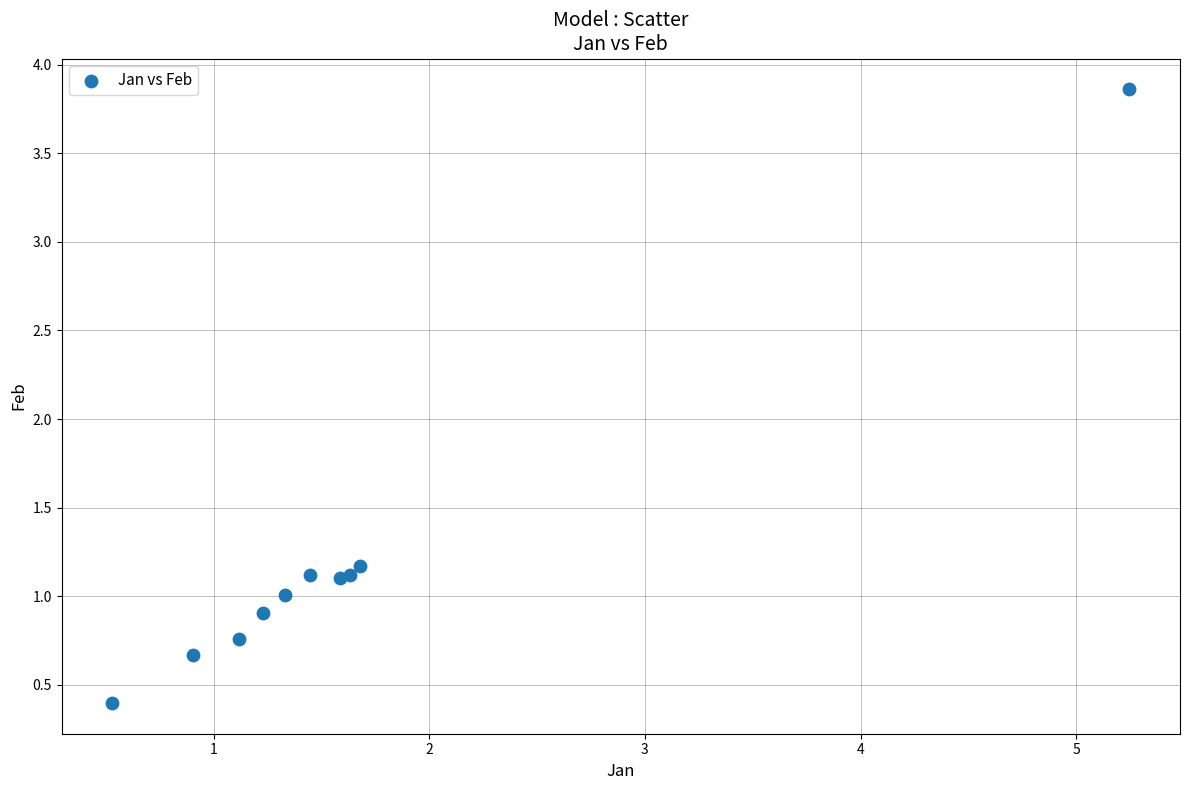

What Y value in the scatter plot is closest to 2?

1.2